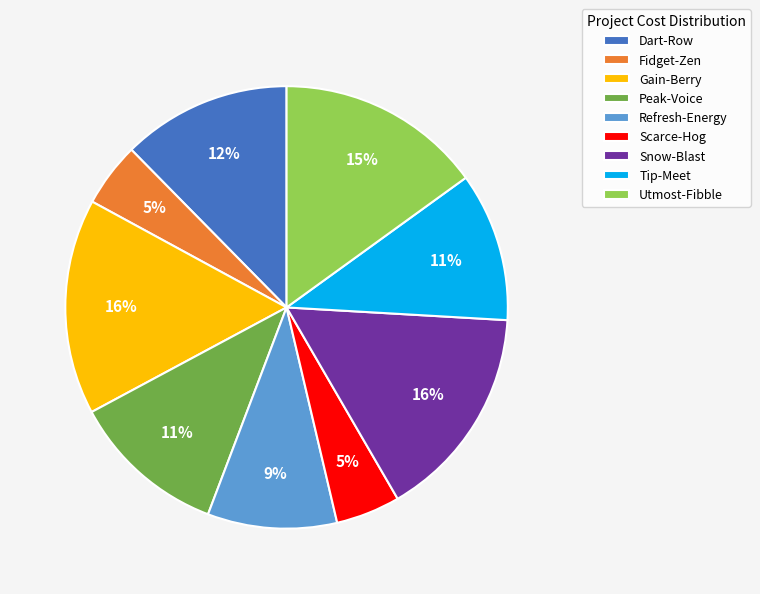

How many slices are in this pie chart?

9